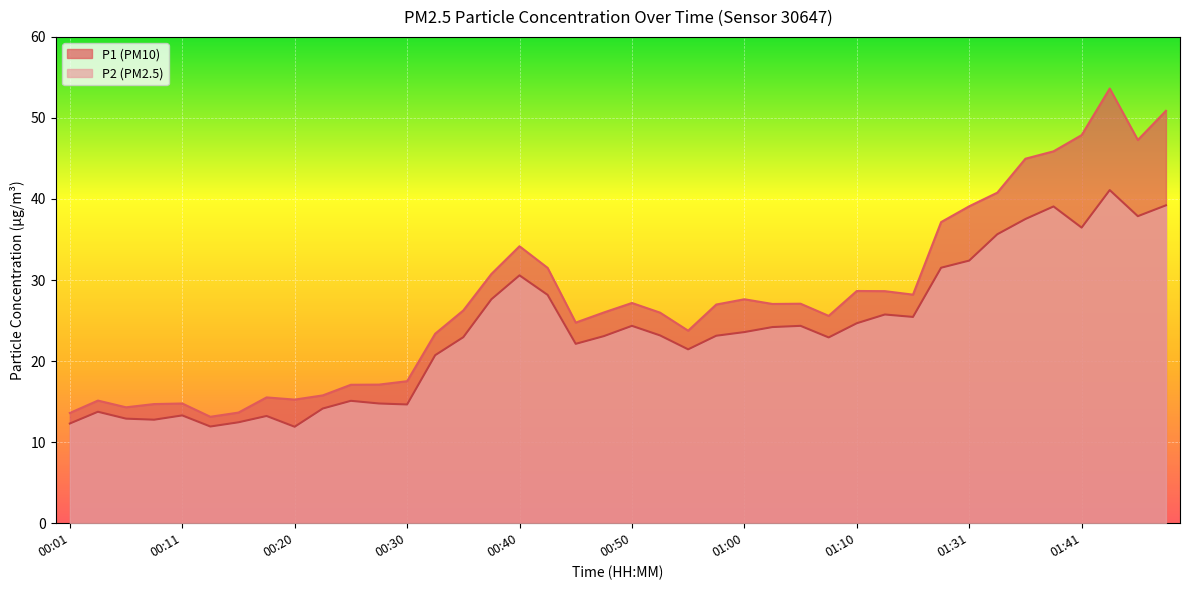

True or false: P1 has more than 0 points higher than both neighbors.

True